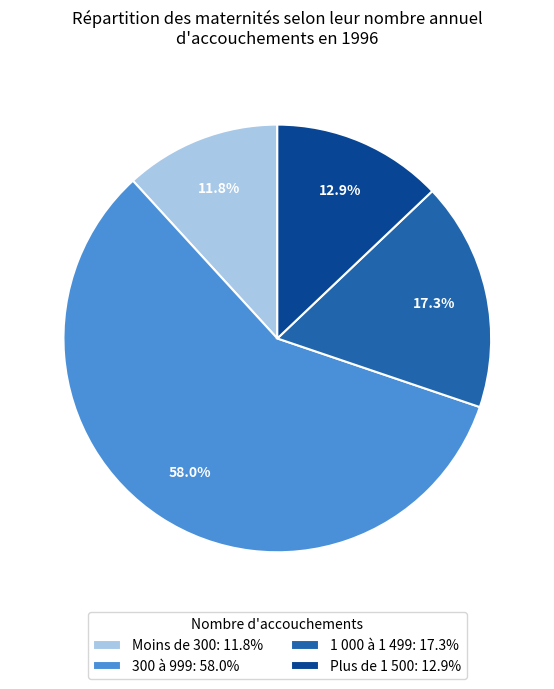

Combined, what portion of the pie is Plus de 1 500 and 1 000 à 1 499?

30.2%